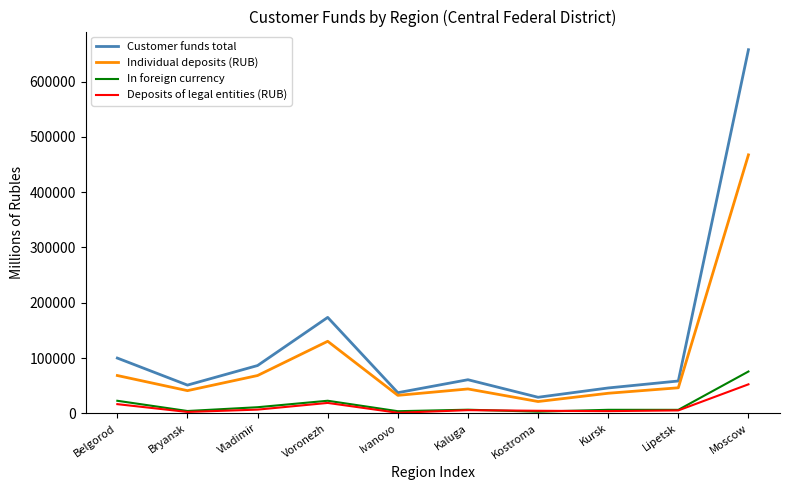

What is the sum of all In foreign currency values?

161584